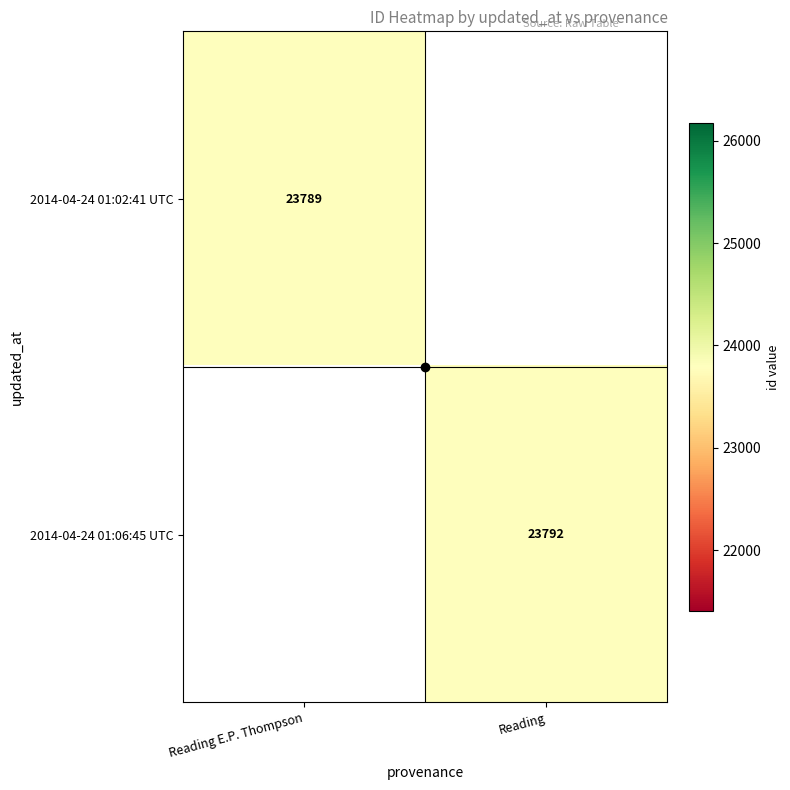

The 2014-04-24 01:02:41 UTC series shows 7017 at Reading E.P. Thompson. True or false?

False